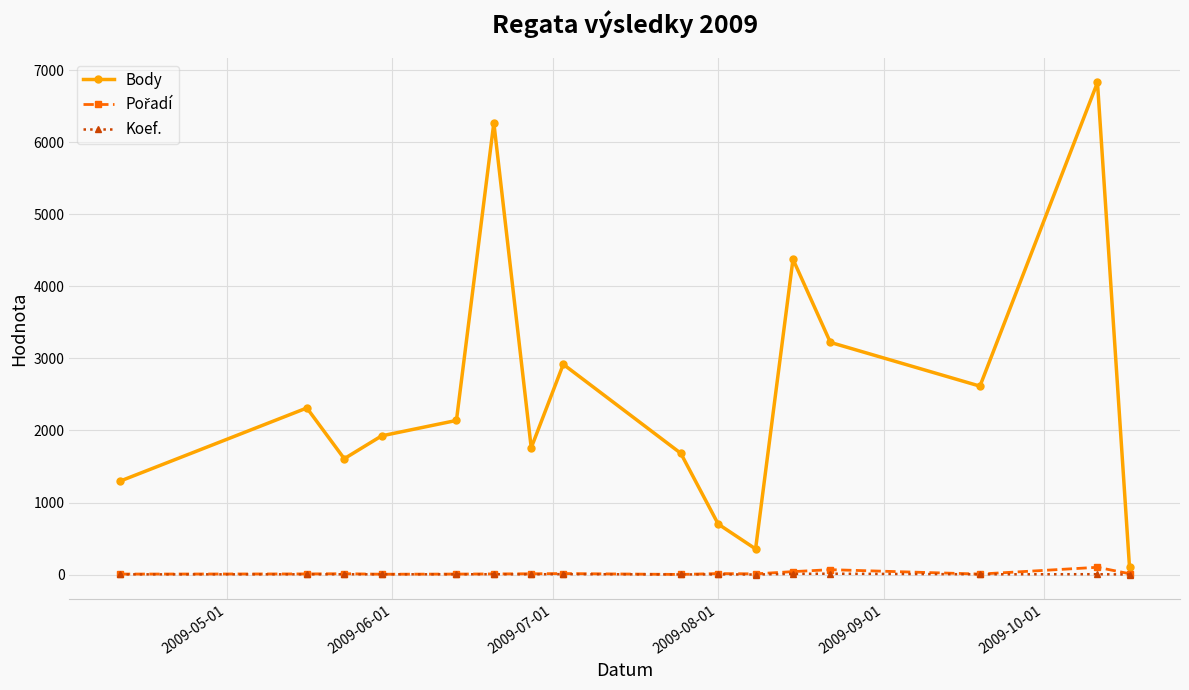

Which series has the widest spread of values?

Body